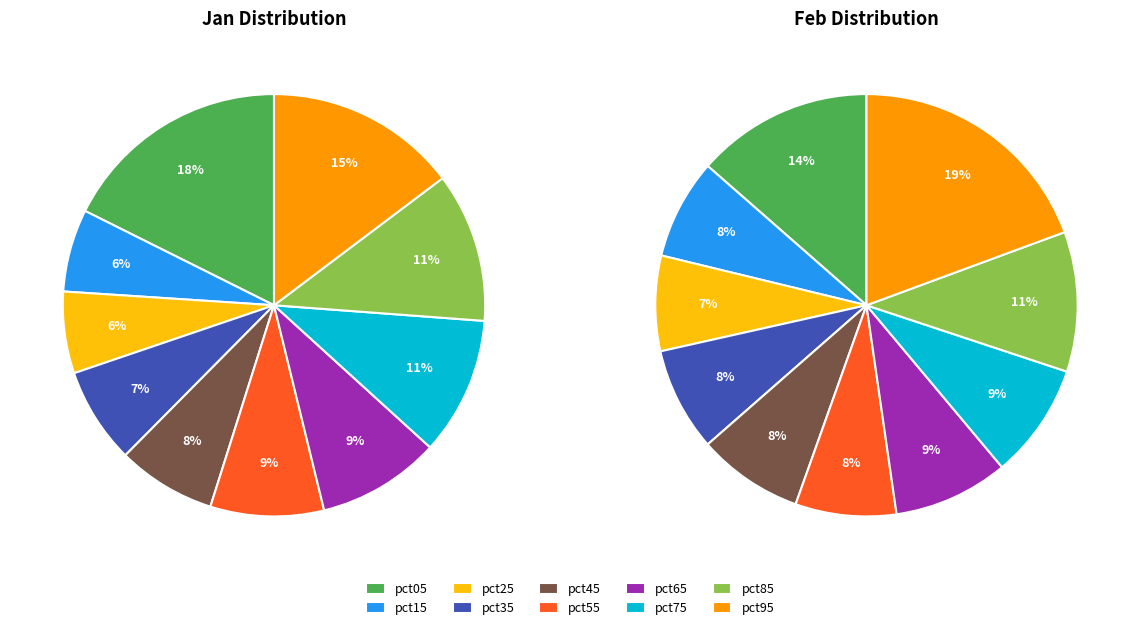

What is the largest slice in the pie chart?

pct05